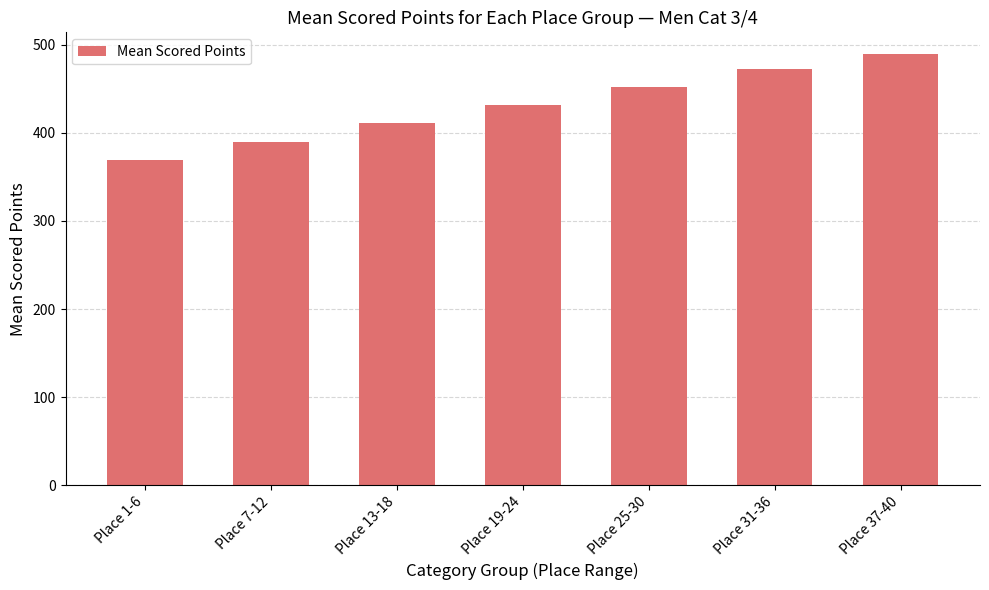

What is the sum of all values?

3016.4